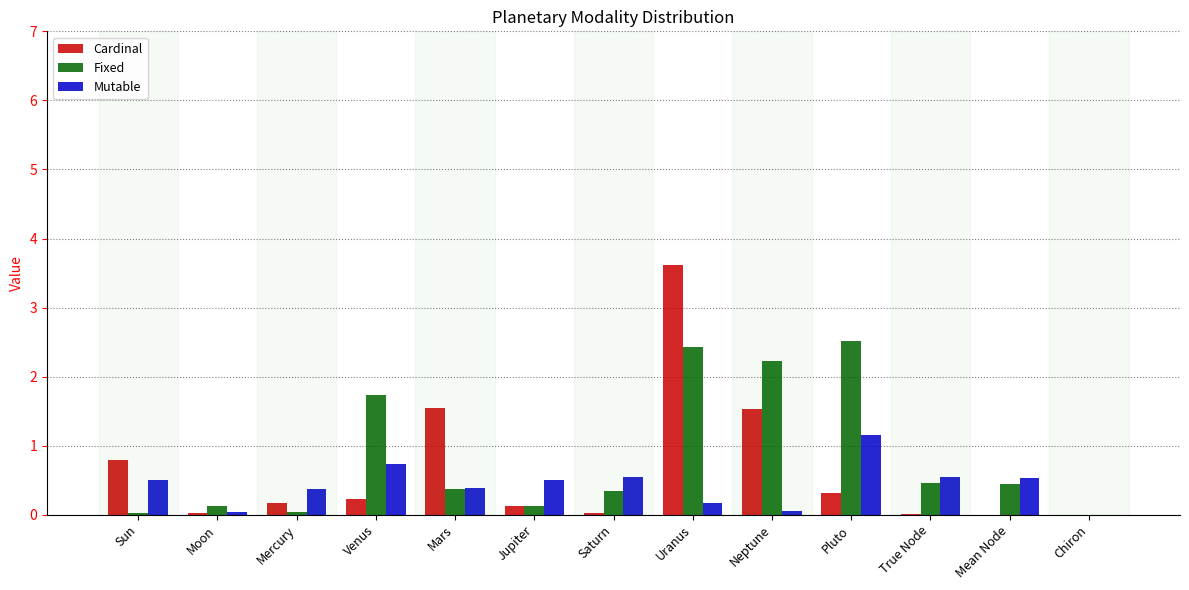

What is the sum of all Mutable values?

5.5